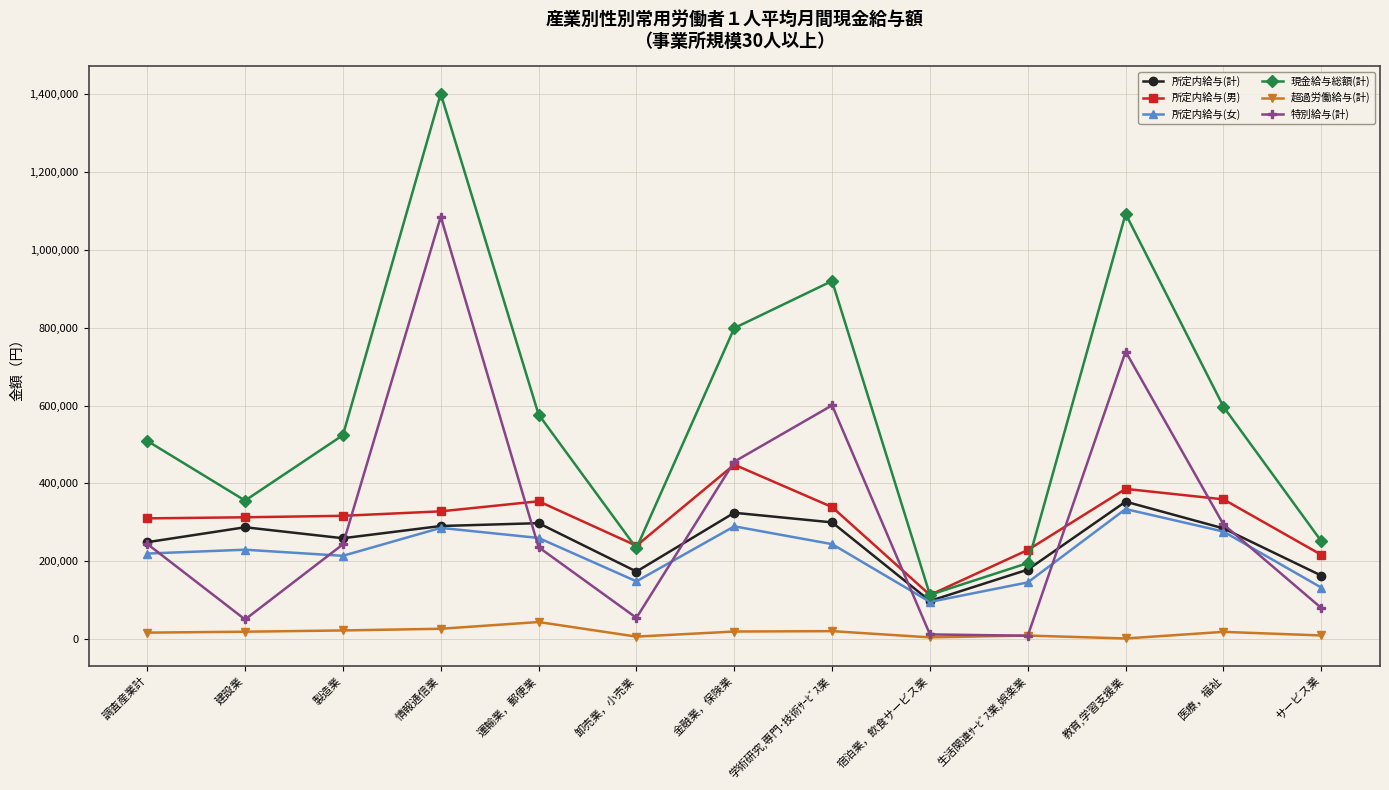

What is the difference between the second highest and minimum values in the 超過労働給与(計) series?

24964